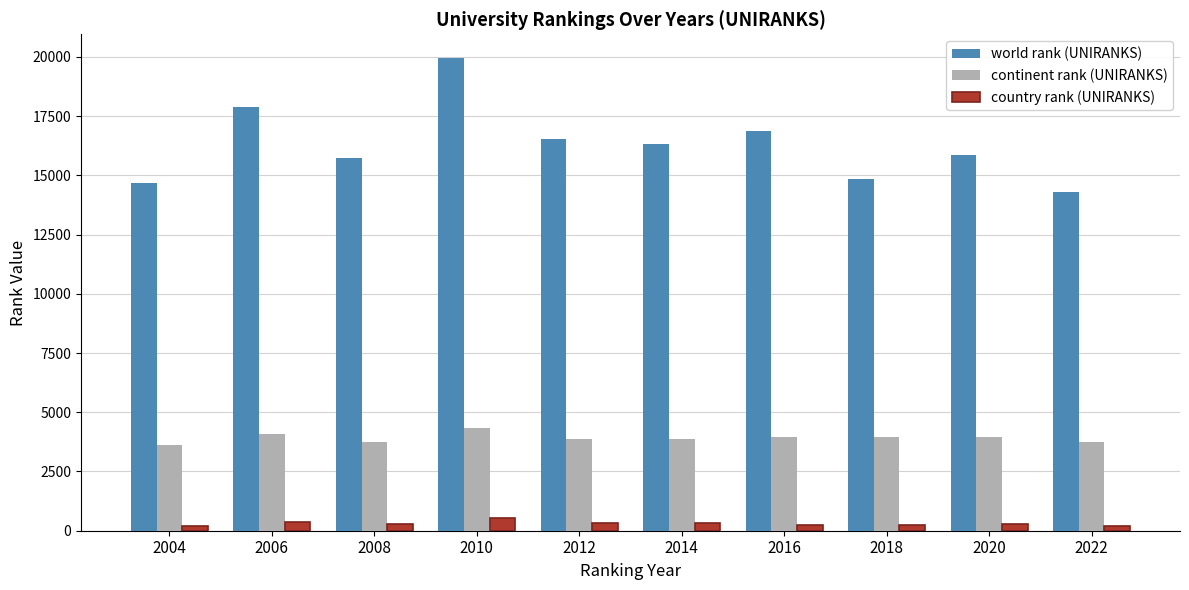

What is the sum of all world rank (UNIRANKS) values?

163020